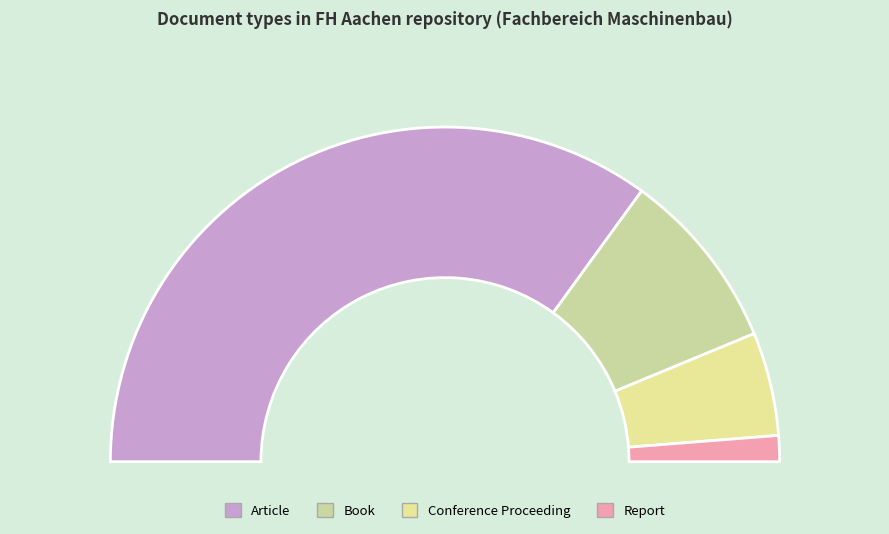

Combined, what portion of the pie is Conference Proceeding and Report?

12.5%